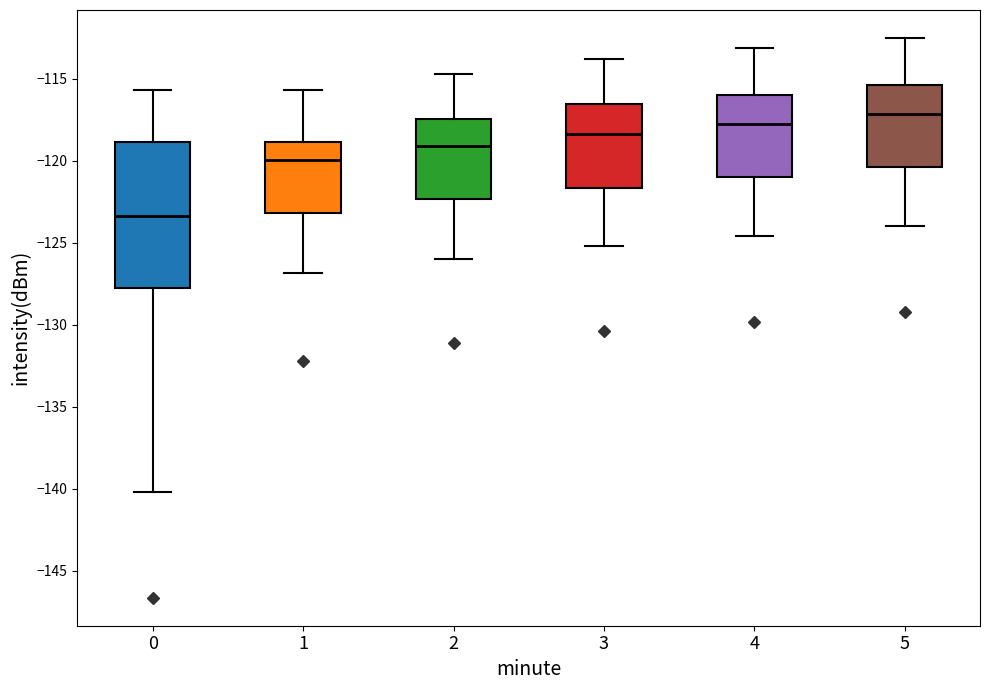

Reading left to right, read every box against the y-axis: the position of its median line, the range the box covers, and the ends of its whiskers. The values are not printed on the chart, so give them approximately, as read against the axis.

0: median -123.5, box -128.0 to -119.0, whiskers -140.0 to -115.5
1: median -120.0, box -123.0 to -119.0, whiskers -127.0 to -115.5
2: median -119.0, box -122.5 to -117.5, whiskers -126.0 to -114.5
3: median -118.5, box -121.5 to -116.5, whiskers -125.0 to -114.0
4: median -117.5, box -121.0 to -116.0, whiskers -124.5 to -113.0
5: median -117.0, box -120.5 to -115.5, whiskers -124.0 to -112.5